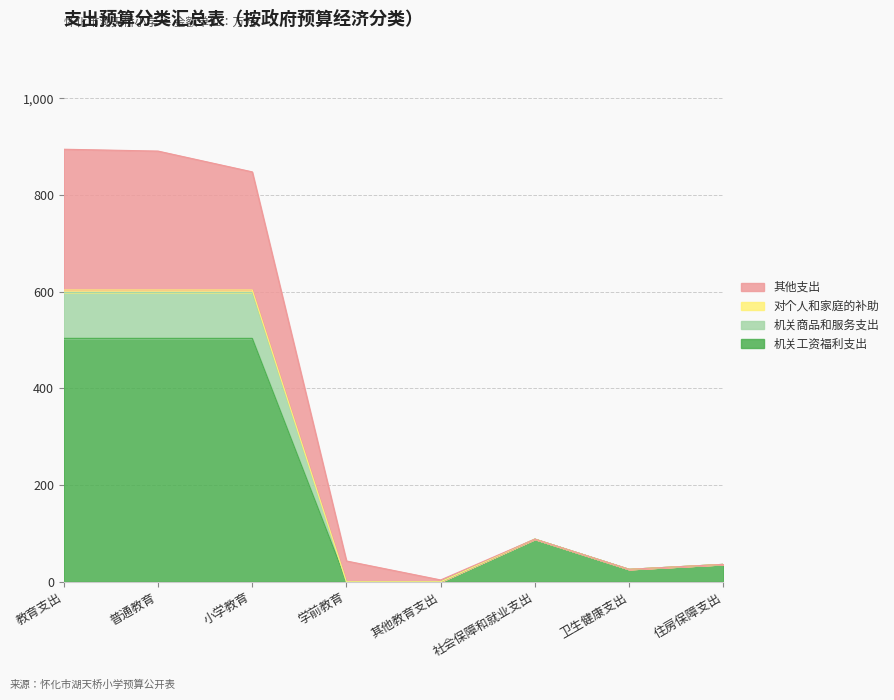

What is the sum of the 机关工资福利支出 values at 社会保障和就业支出 and 小学教育?

591.8